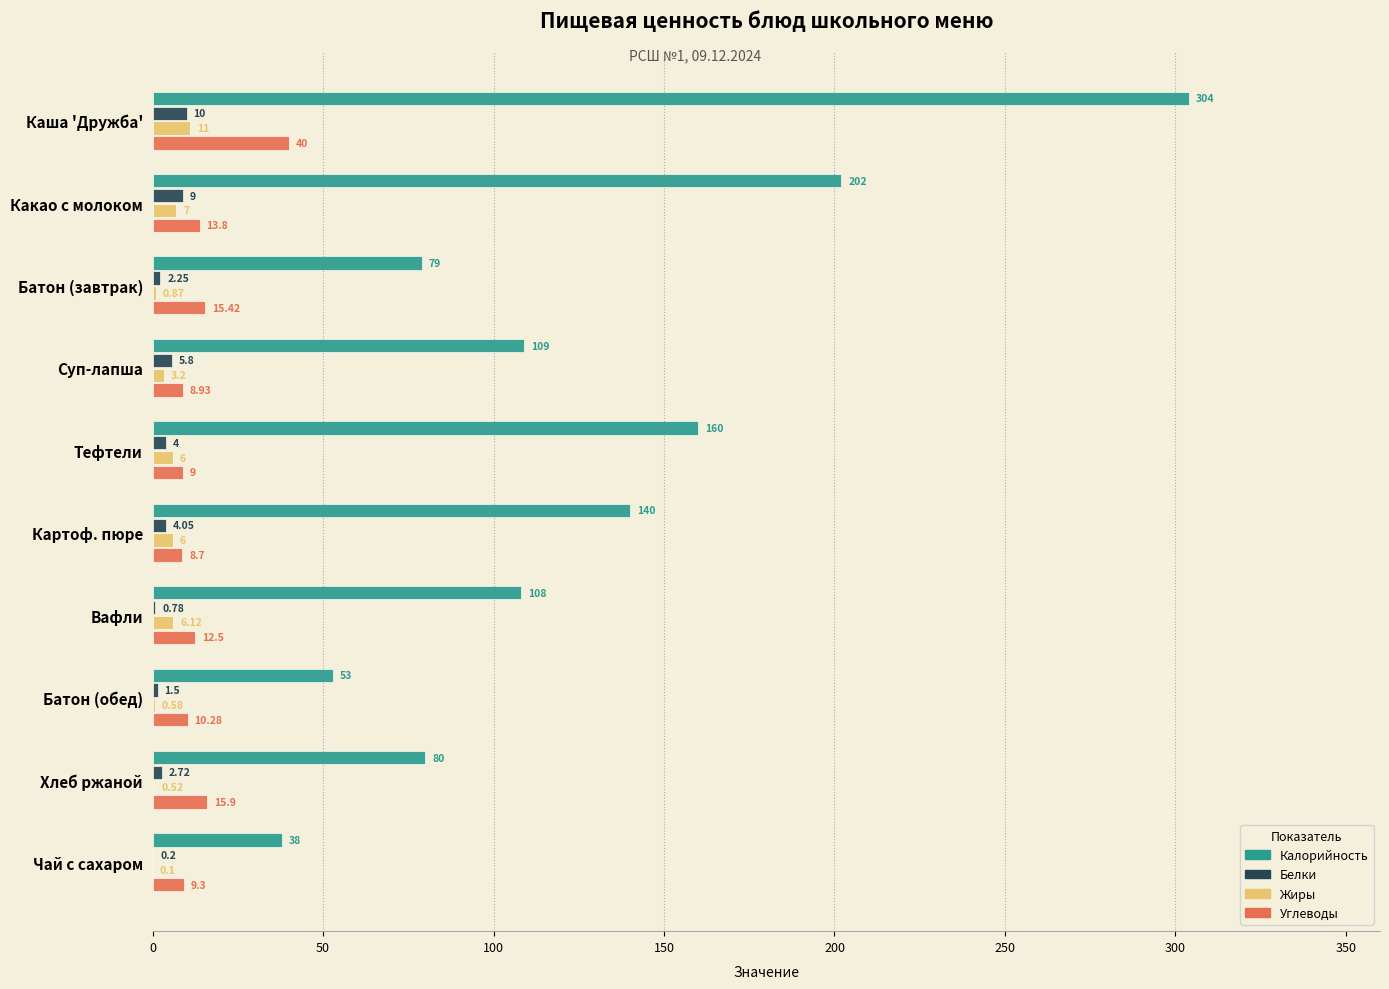

Is the value of Углеводы at Тефтели greater than the value of Калорийность at Какао с молоком?

No